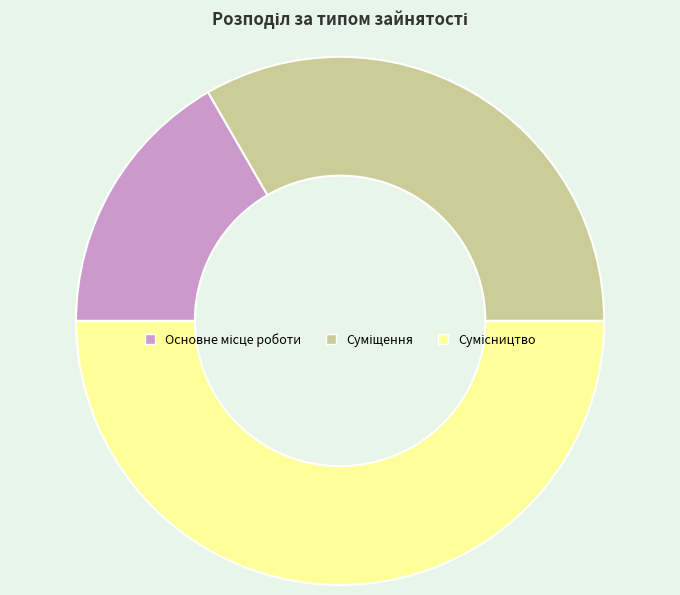

How many slices are in this pie chart?

3